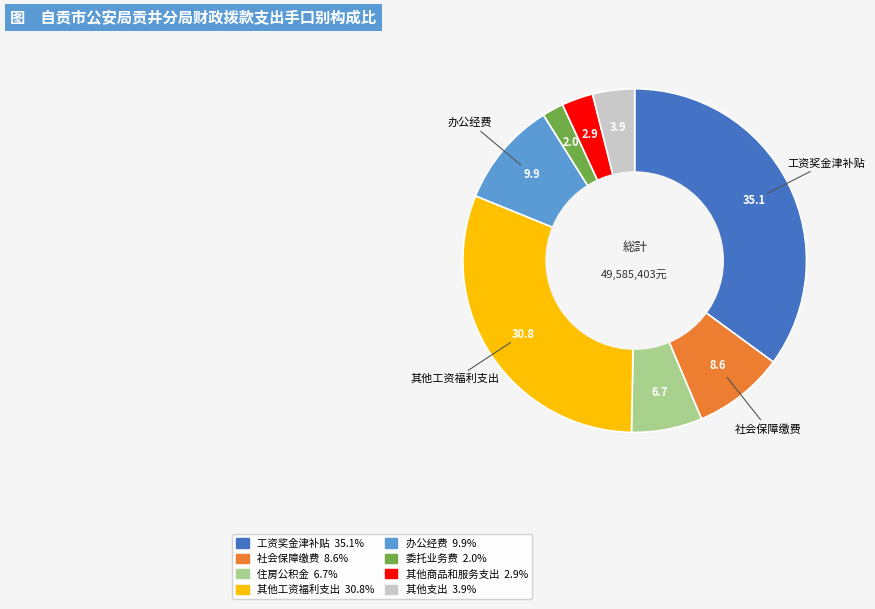

Is there a majority slice in this chart?

No